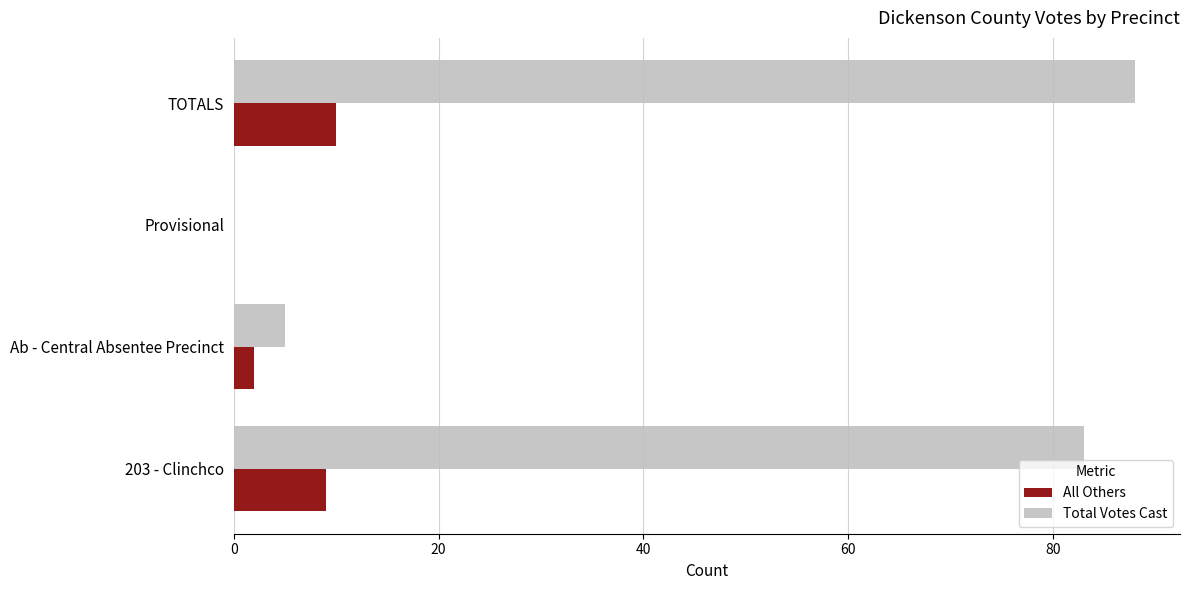

What is the sum of all All Others values?

21